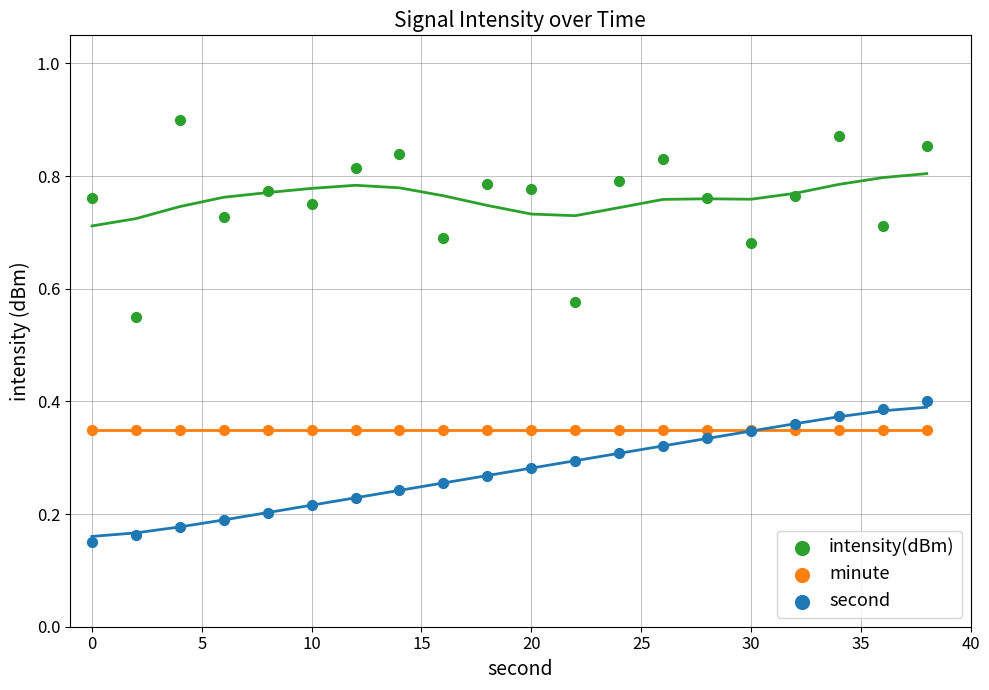

Which series reaches the maximum Y coordinate?

intensity(dBm)